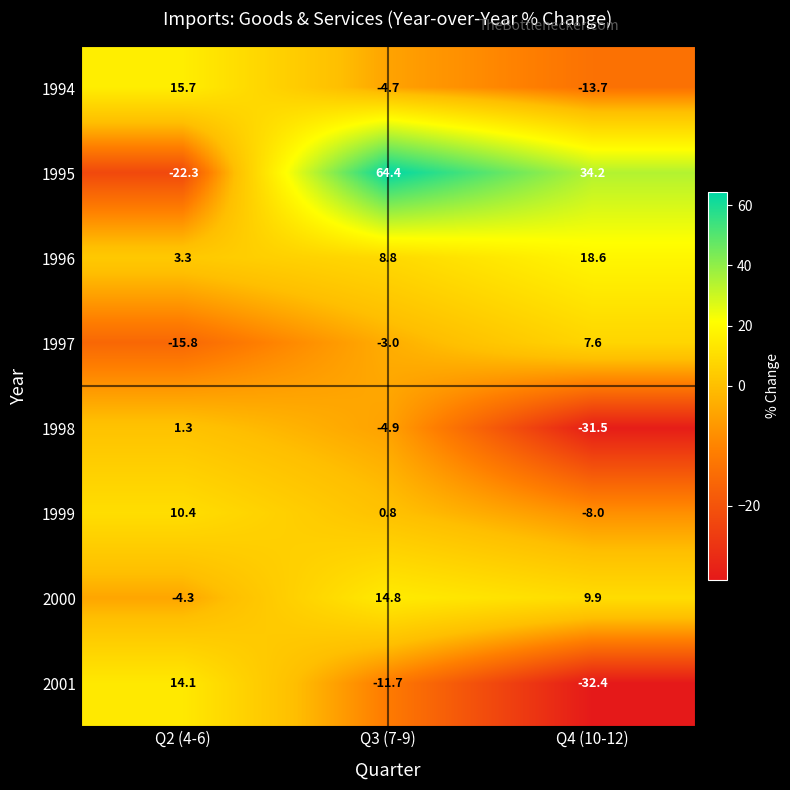

Reading left to right, extract all data points from this chart.

1994: Q2 (4-6)=15.7	Q3 (7-9)=-4.7	Q4 (10-12)=-13.7
1995: Q2 (4-6)=-22.3	Q3 (7-9)=64.4	Q4 (10-12)=34.2
1996: Q2 (4-6)=3.3	Q3 (7-9)=8.8	Q4 (10-12)=18.6
1997: Q2 (4-6)=-15.8	Q3 (7-9)=-3.0	Q4 (10-12)=7.6
1998: Q2 (4-6)=1.3	Q3 (7-9)=-4.9	Q4 (10-12)=-31.5
1999: Q2 (4-6)=10.4	Q3 (7-9)=0.8	Q4 (10-12)=-8.0
2000: Q2 (4-6)=-4.3	Q3 (7-9)=14.8	Q4 (10-12)=9.9
2001: Q2 (4-6)=14.1	Q3 (7-9)=-11.7	Q4 (10-12)=-32.4